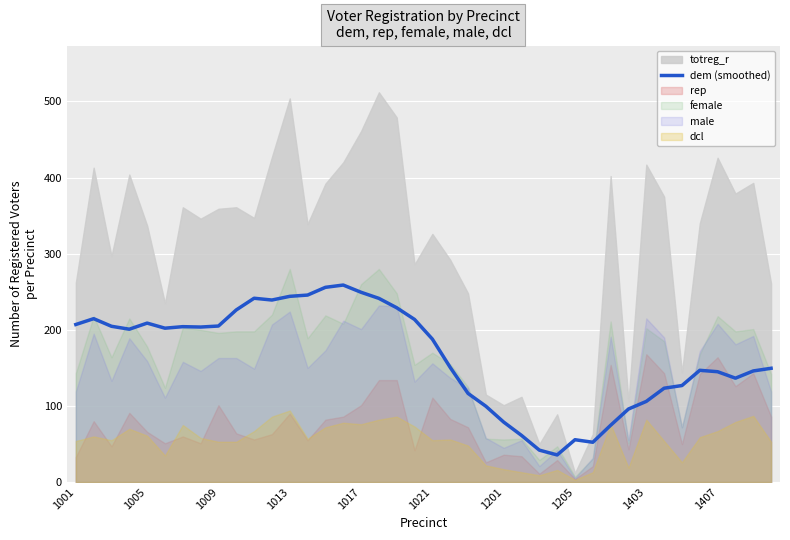

True or false: dem (smoothed) has a value of 187.8 at 1021.

True